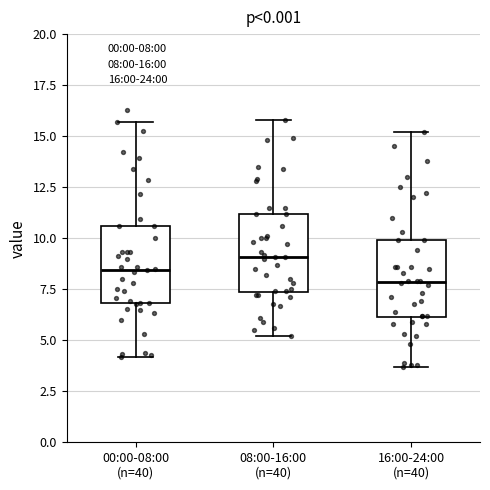

Reading left to right, read every box against the y-axis: the position of its median line, the range the box covers, and the ends of its whiskers. The values are not printed on the chart, so give them approximately, as read against the axis.

00:00-08:00 (n=40): median 8.5, box 7.0 to 10.5, whiskers 4.0 to 15.5
08:00-16:00 (n=40): median 9.0, box 7.5 to 11.0, whiskers 5.0 to 16.0
16:00-24:00 (n=40): median 8.0, box 6.0 to 10.0, whiskers 3.5 to 15.0